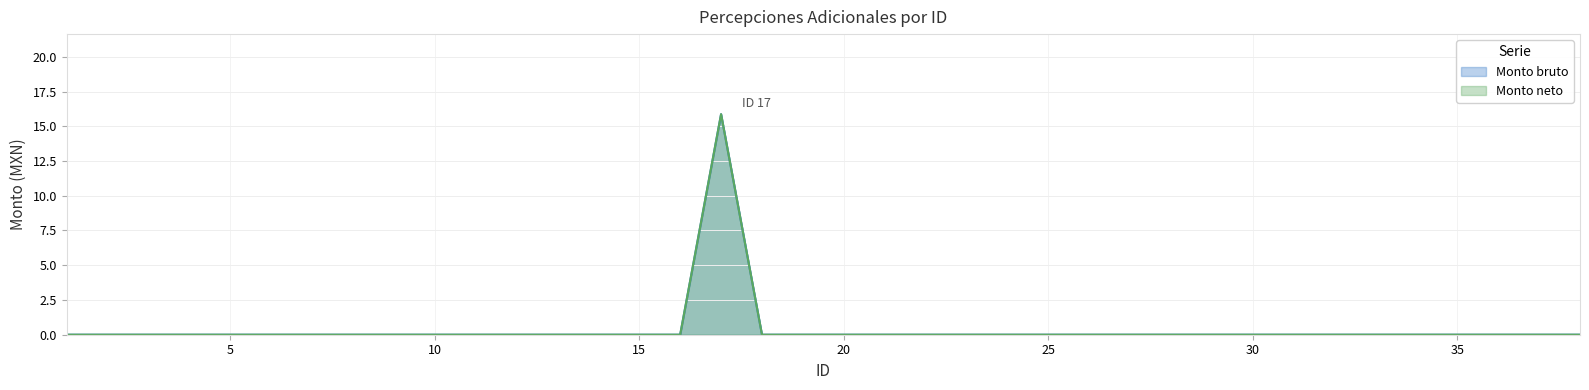

Which series has the largest range (max minus min)?

Monto bruto